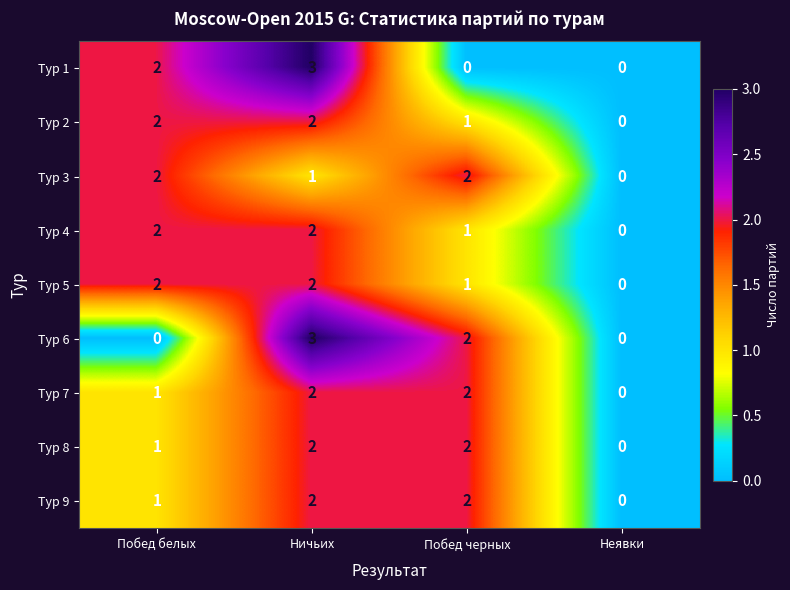

Is the value of Тур 8 at Неявки greater than the value of Тур 3 at Побед черных?

No